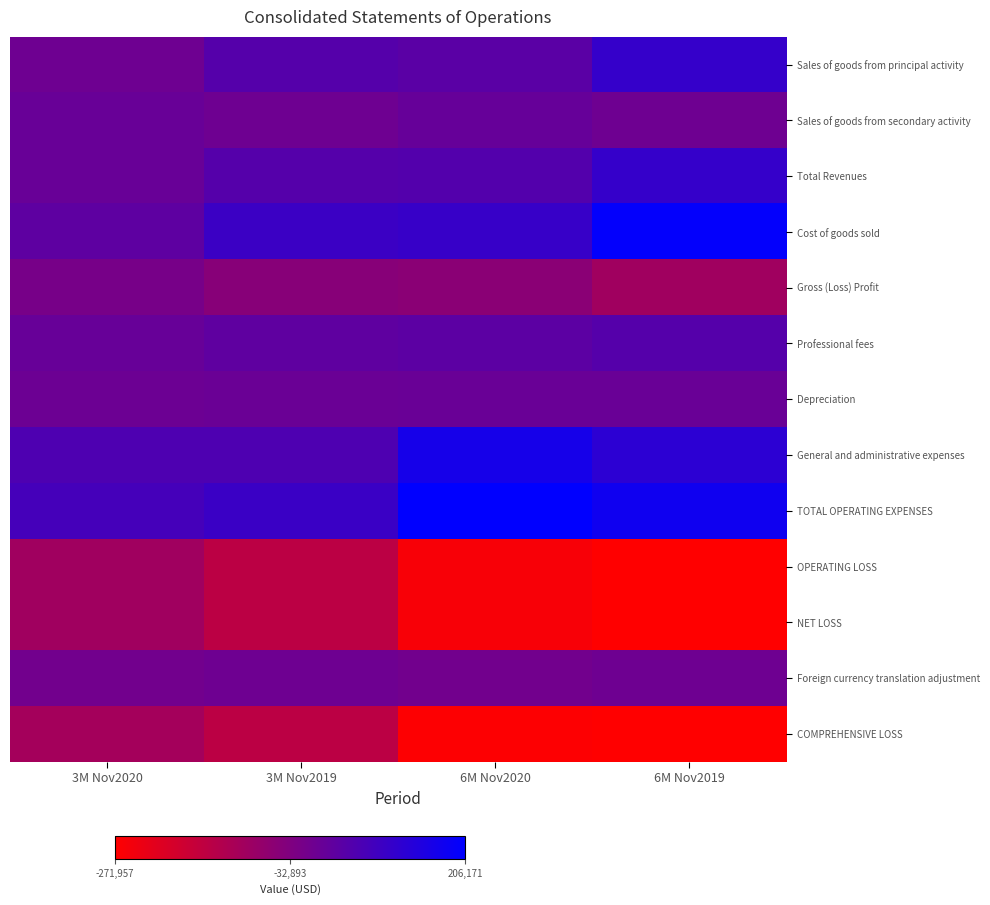

Which has a higher value, 6M Nov2019 or 6M Nov2020?

6M Nov2019